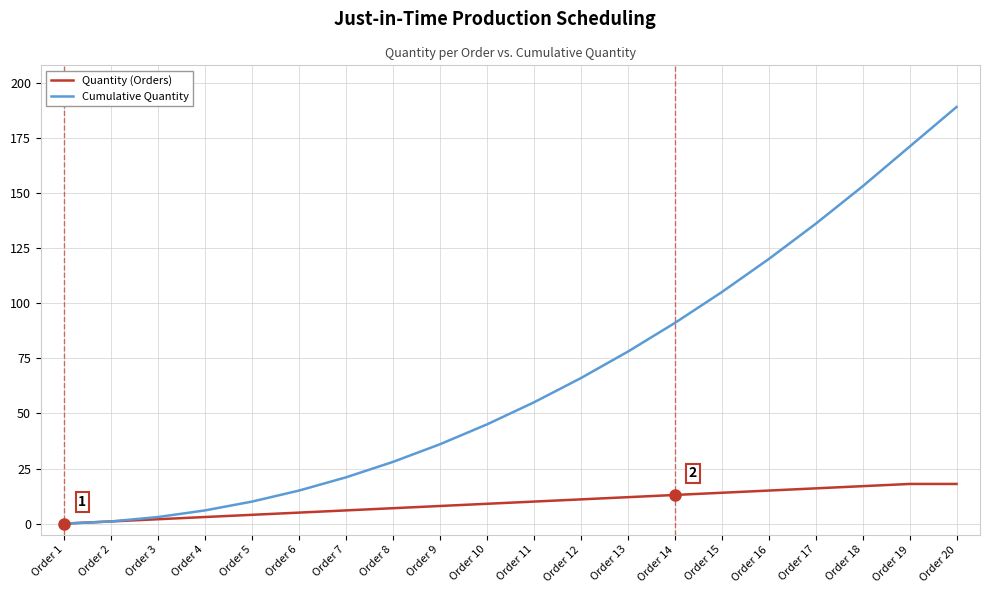

Between Order 13 and Order 18, which series saw the biggest shift?

Cumulative Quantity